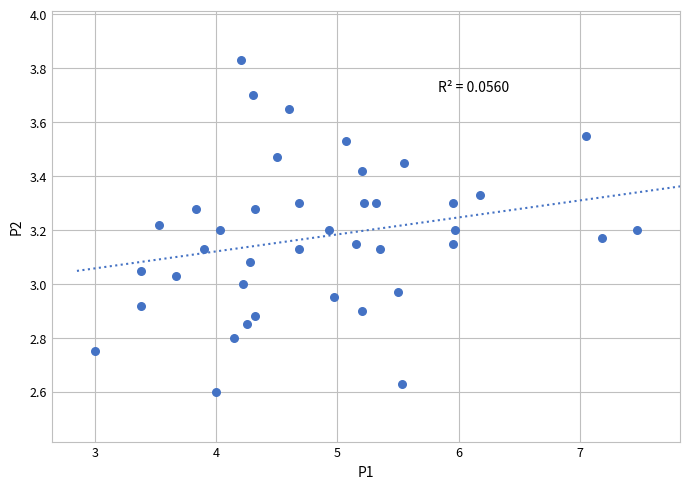

What is the range of X values (max minus min)?

4.5